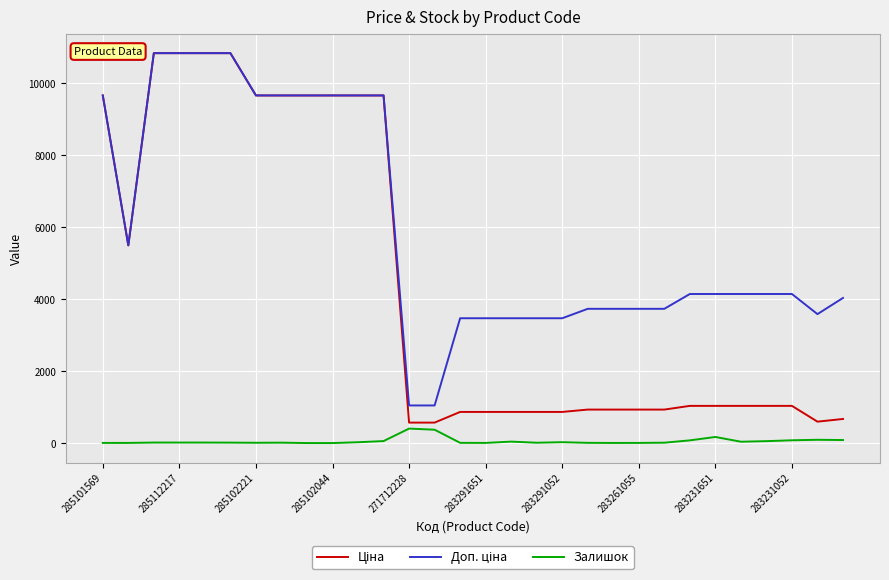

What is the maximum value shown in the chart?

10840.1